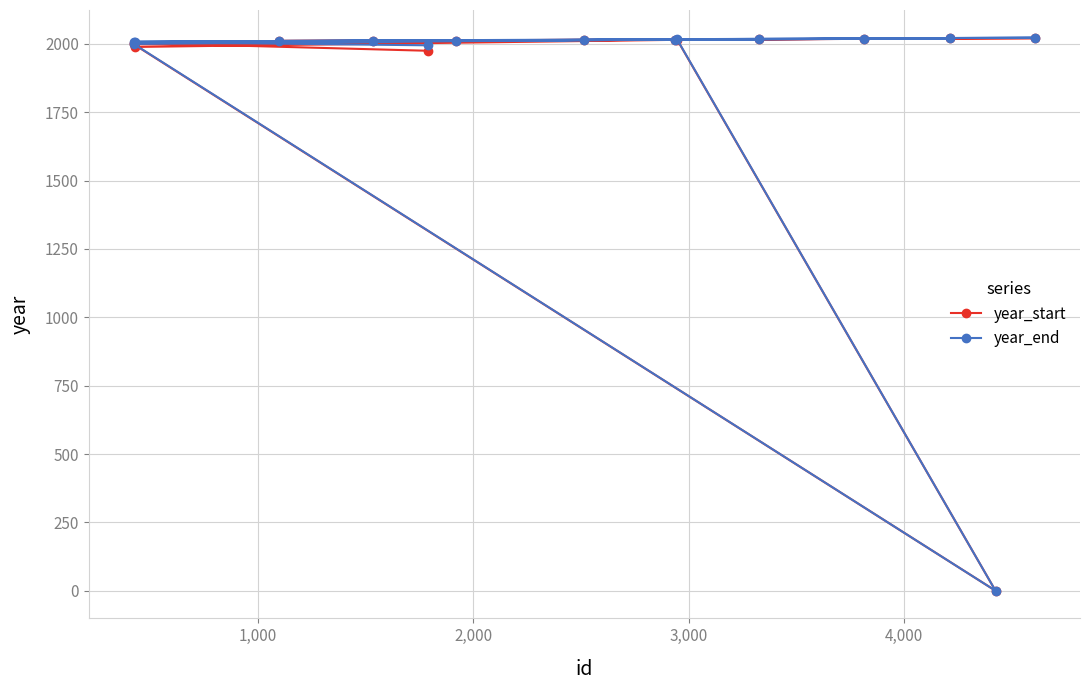

At how many categories does at least one series exceed 1803?

14